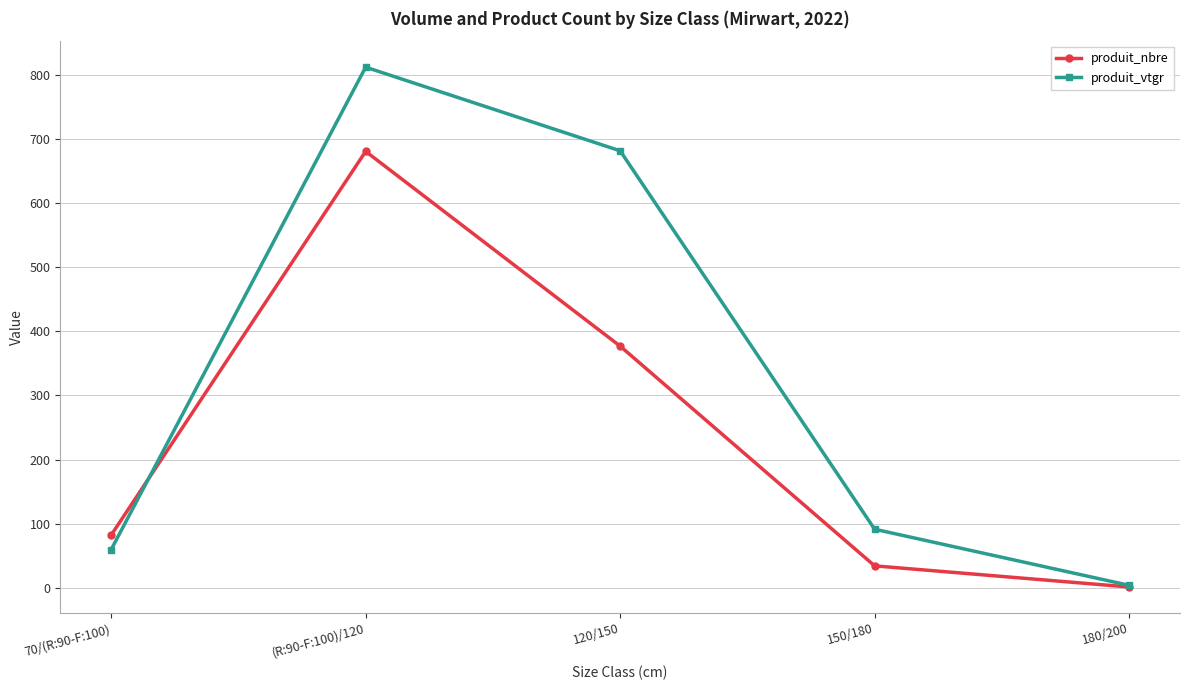

Which category has the highest value in the produit_nbre series?

(R:90-F:100)/120